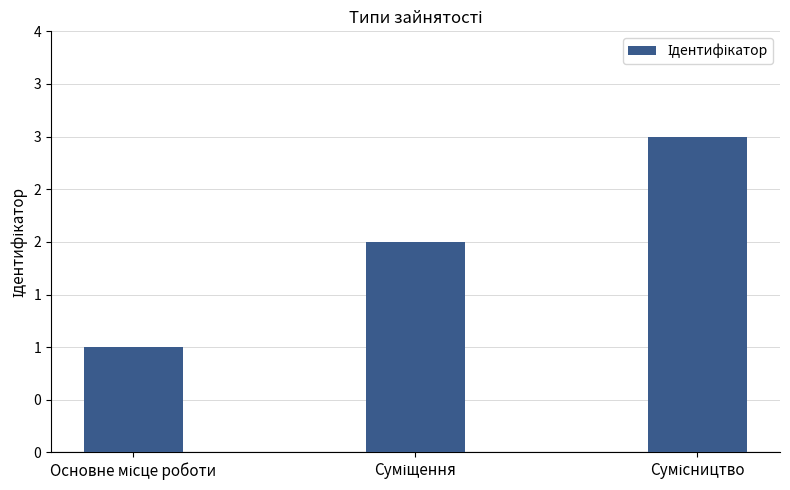

What is the change in value from Основне місце роботи to Суміщення?

+1